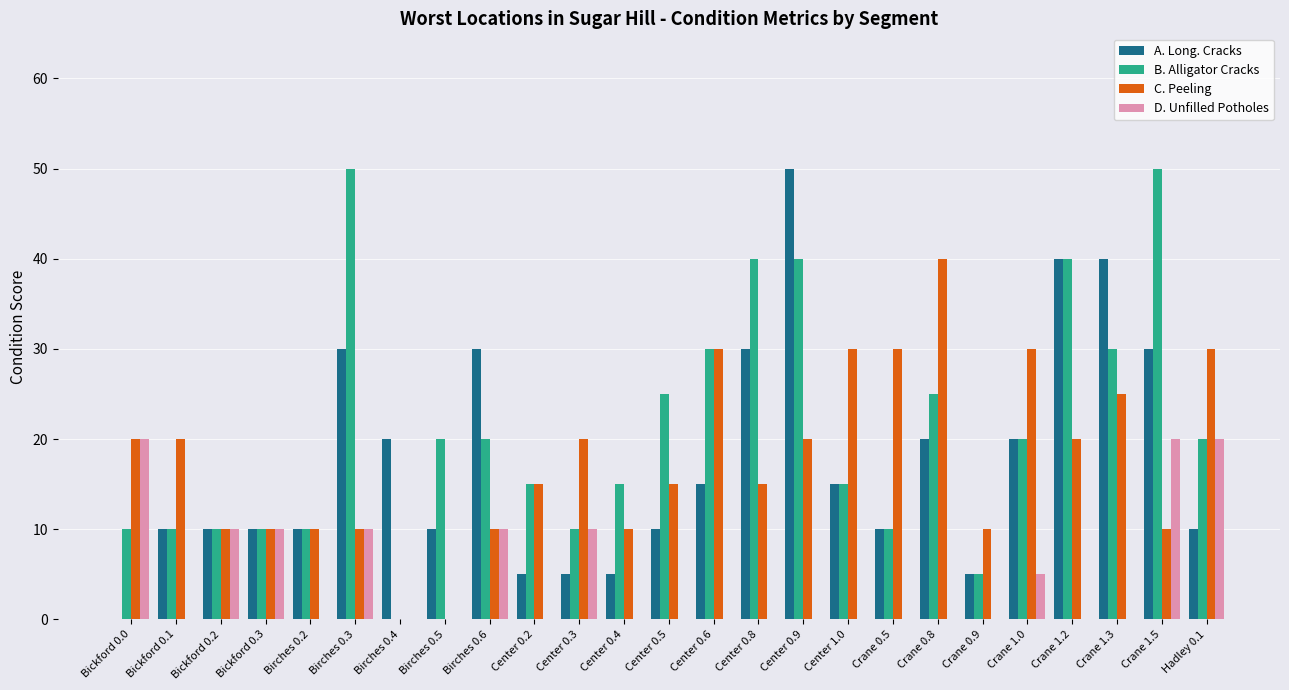

What is the maximum value for B. Alligator Cracks?

50